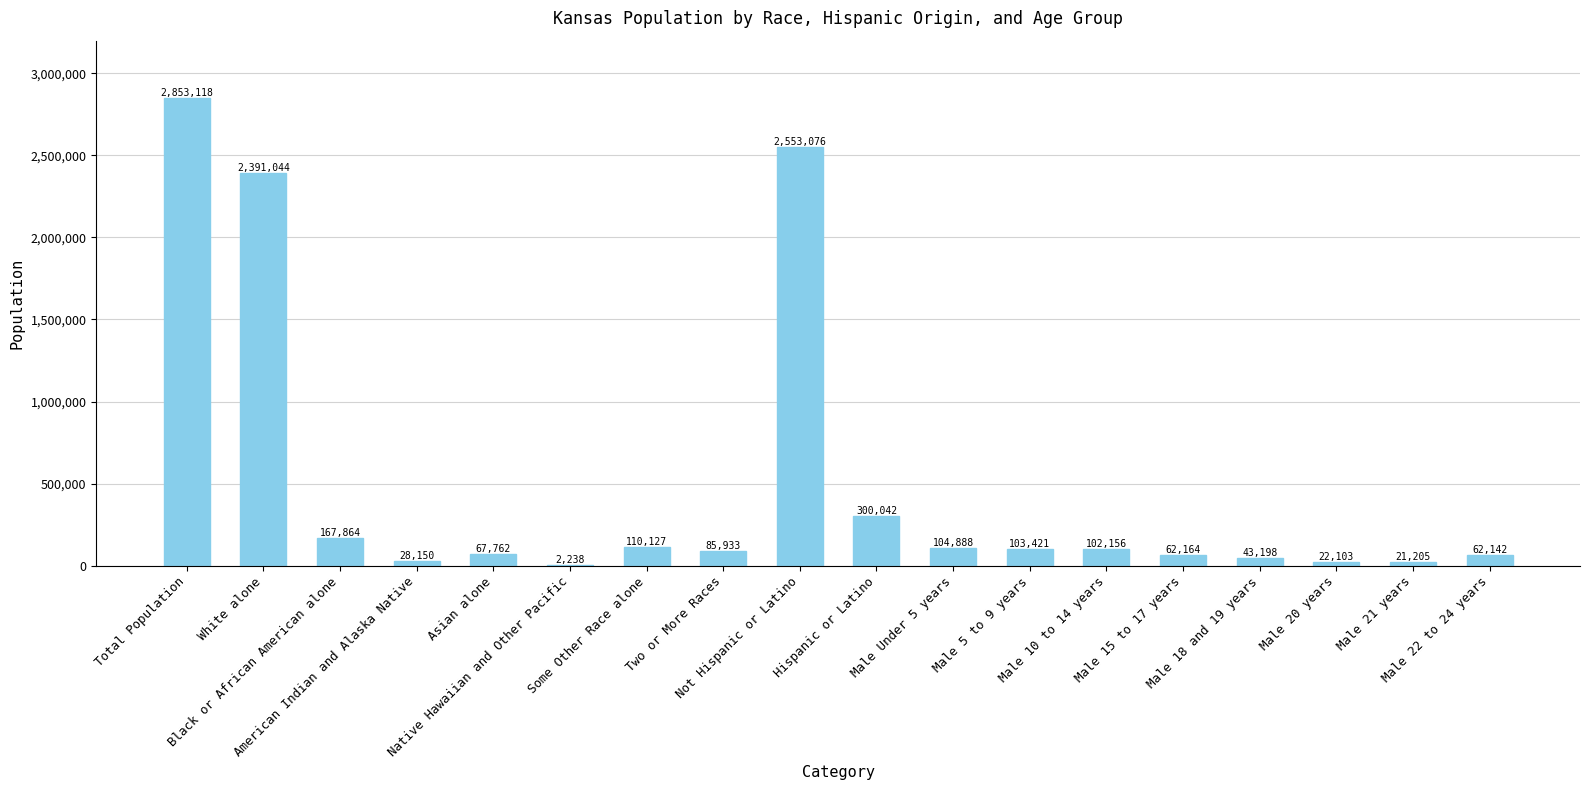

What is the sum of all values?

9080631